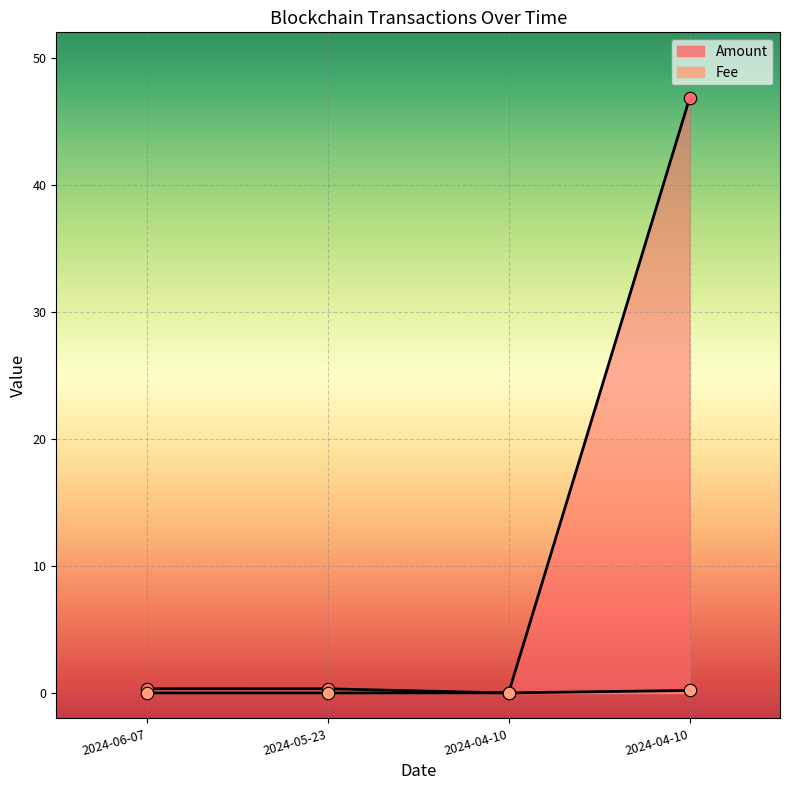

Is the value of Amount at 2024-06-07 greater than the value of Fee at 2024-06-07?

Yes